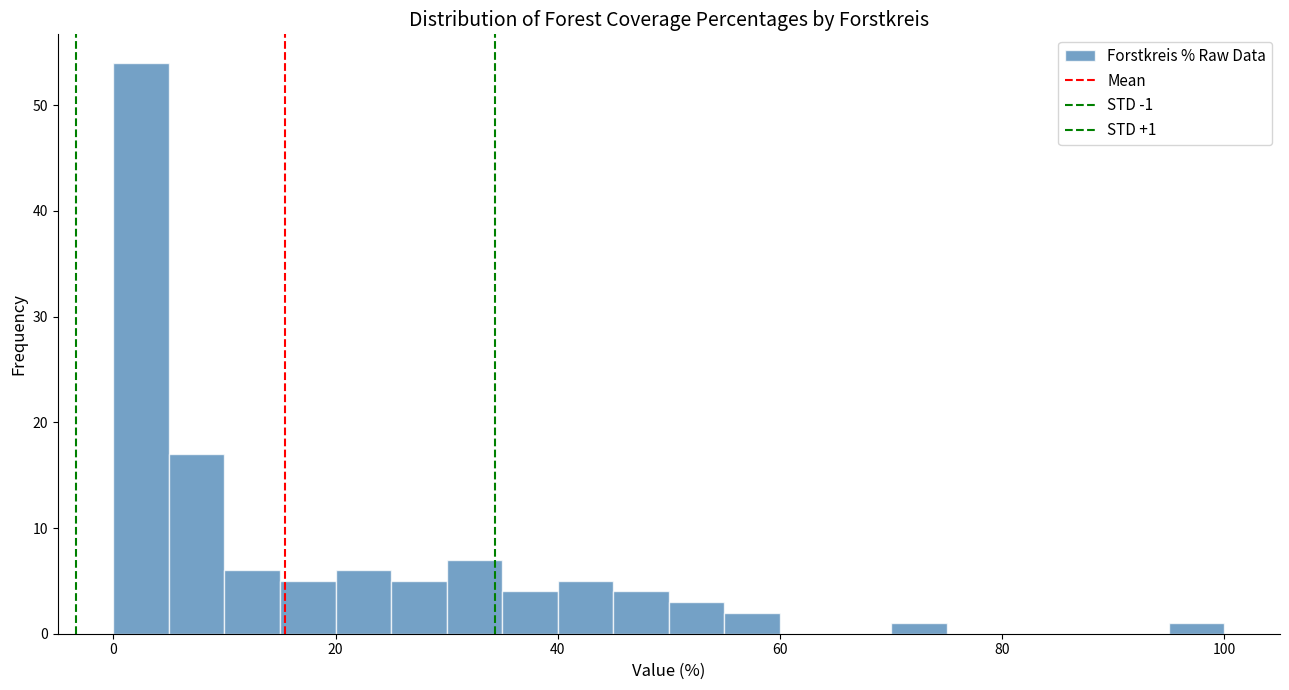

Read against the x-axis, roughly where is the centre of the tallest bar?

2